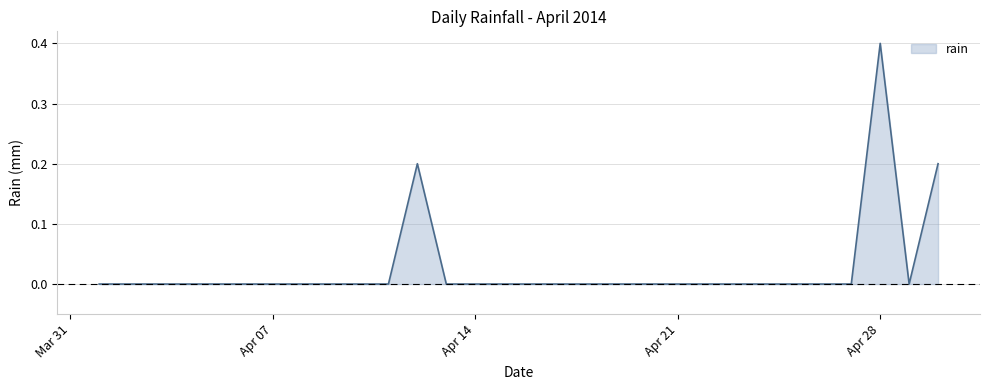

What is the maximum value shown in the chart?

0.4